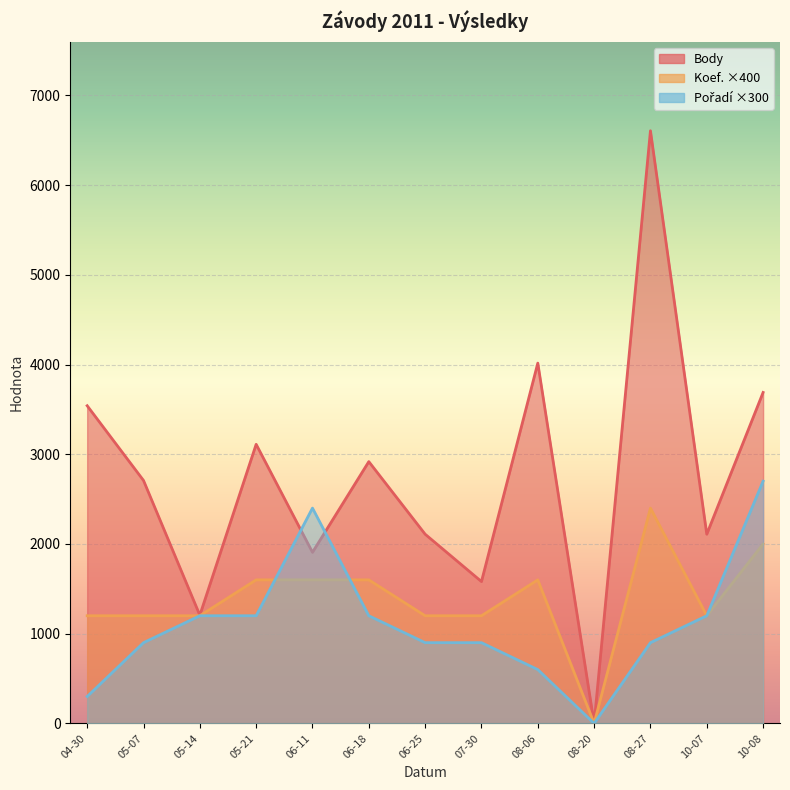

How many intersections are there between Pořadí and Body?

2